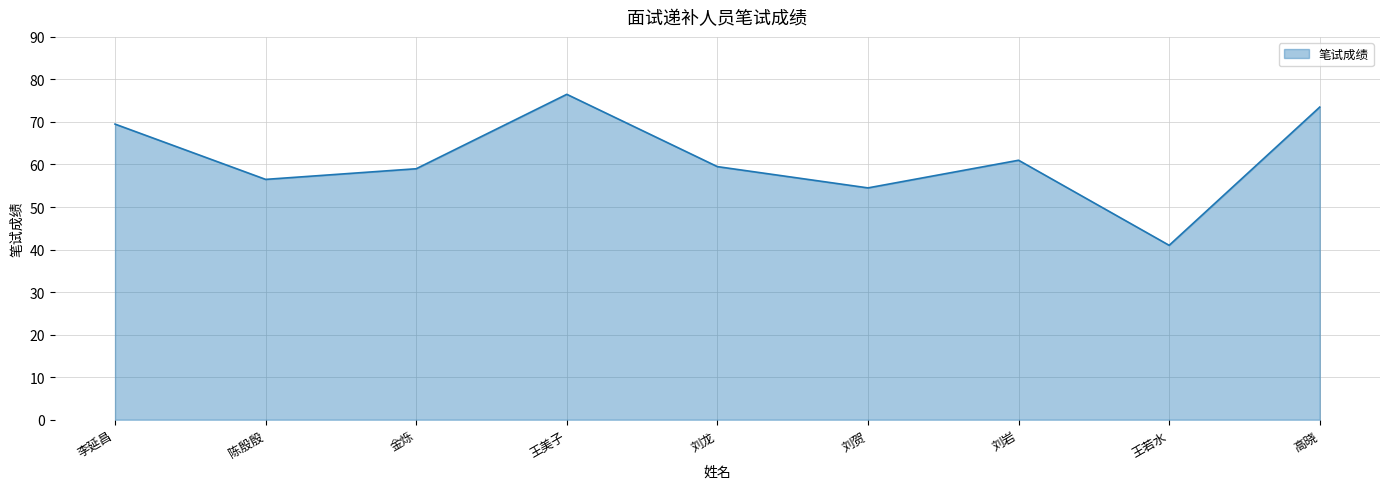

Is it true that the value at 高晓 is 73.5?

True